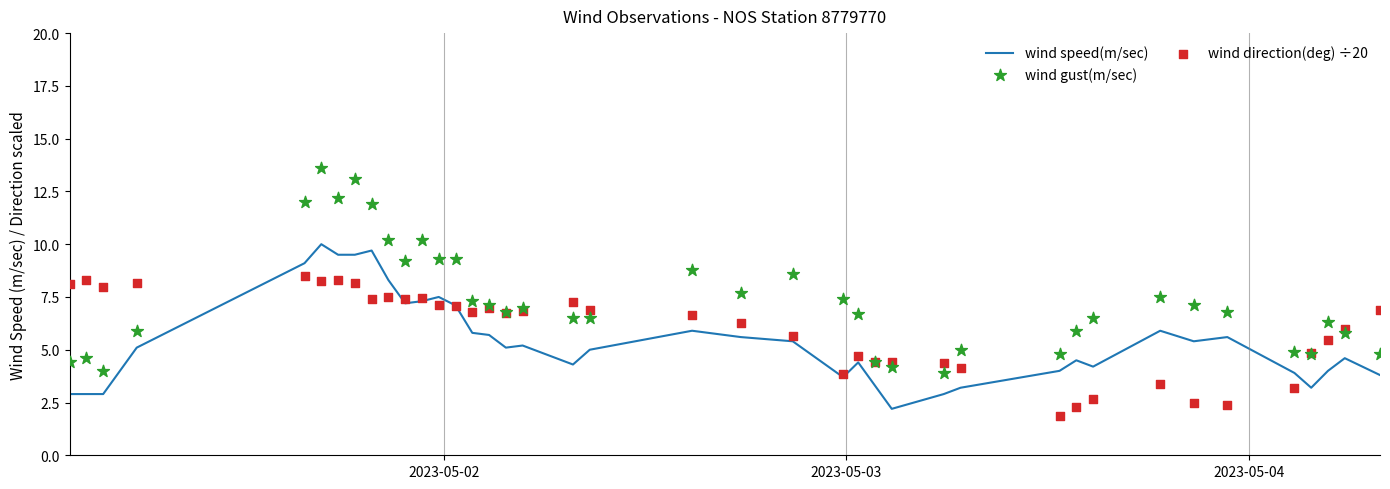

Which series reaches the minimum Y coordinate?

wind direction(deg) ÷20